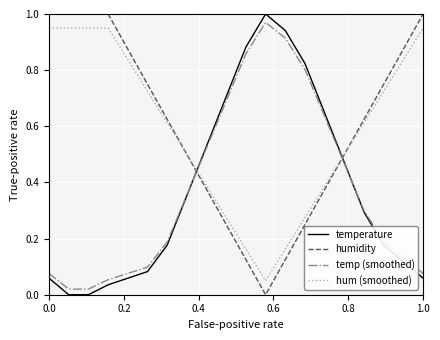

How many times do temperature and hum (smoothed) cross each other?

2